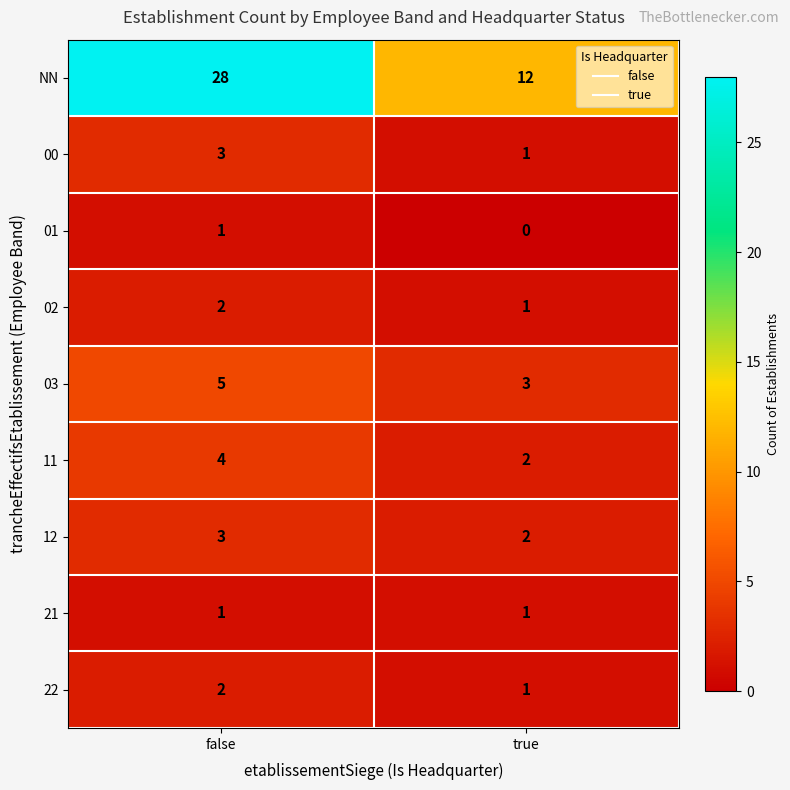

The NN series shows 19 at false. True or false?

False